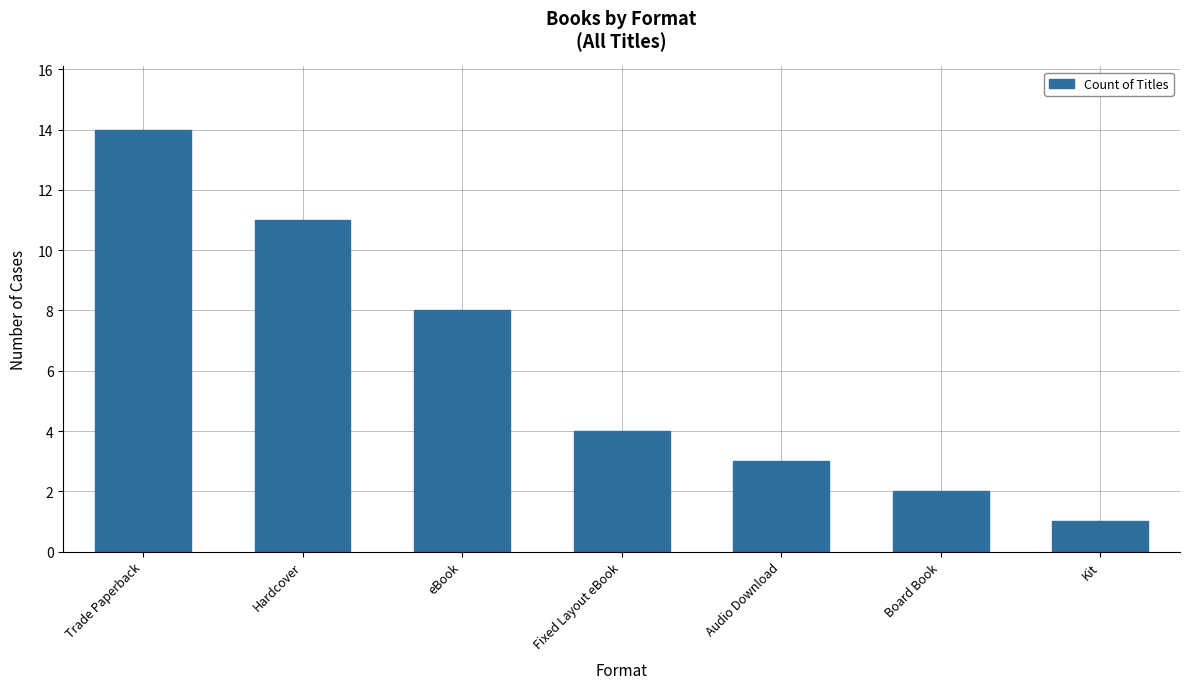

What is the difference between the second highest and second lowest values?

9